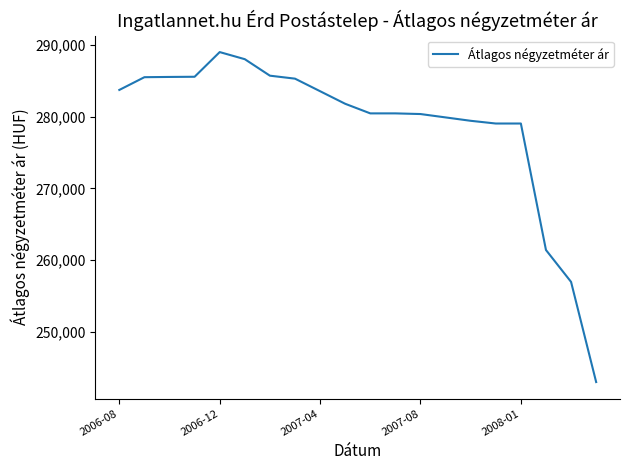

What is the difference between the maximum and minimum values?

45967